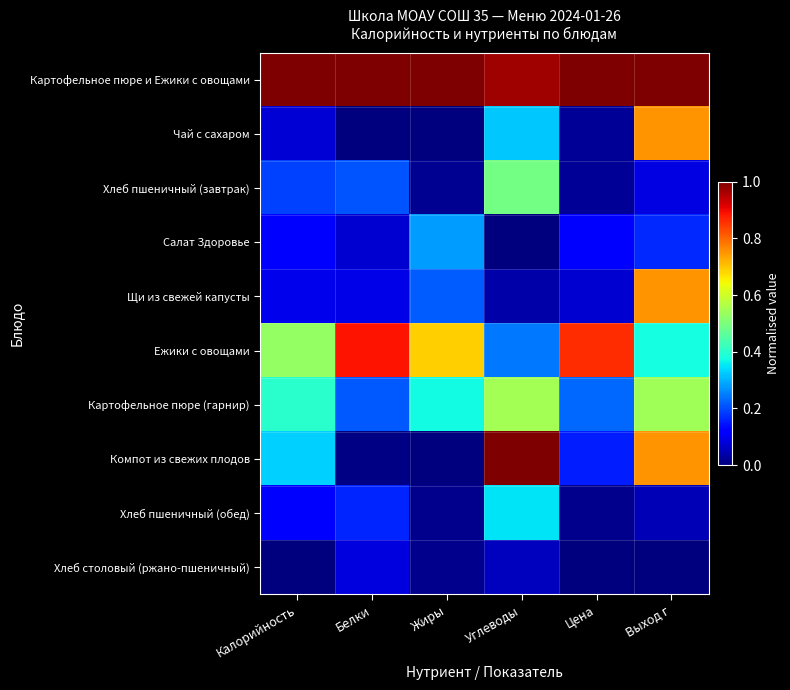

At how many categories does at least one series exceed 0?

6